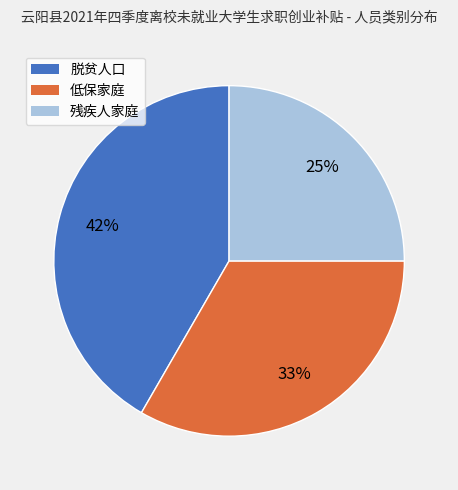

To the nearest percent, what portion does 残疾人家庭 represent?

25%